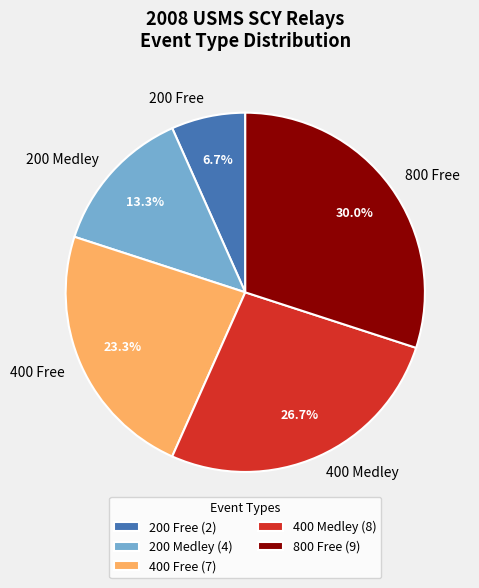

Count the number of slices in the pie.

5